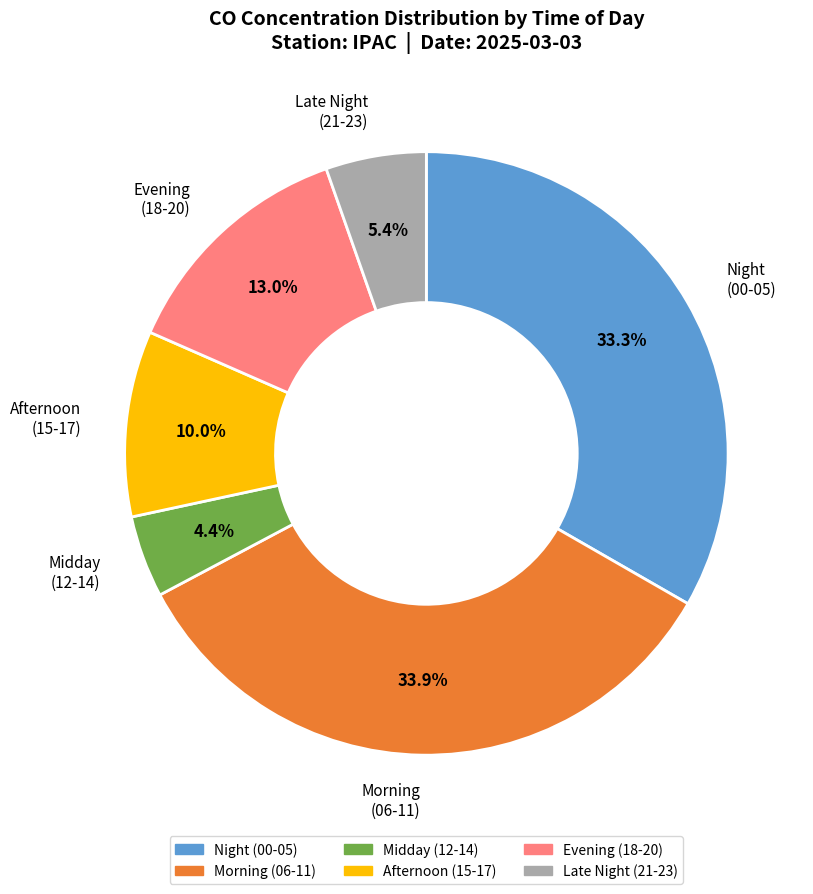

Is there a majority slice in this chart?

No